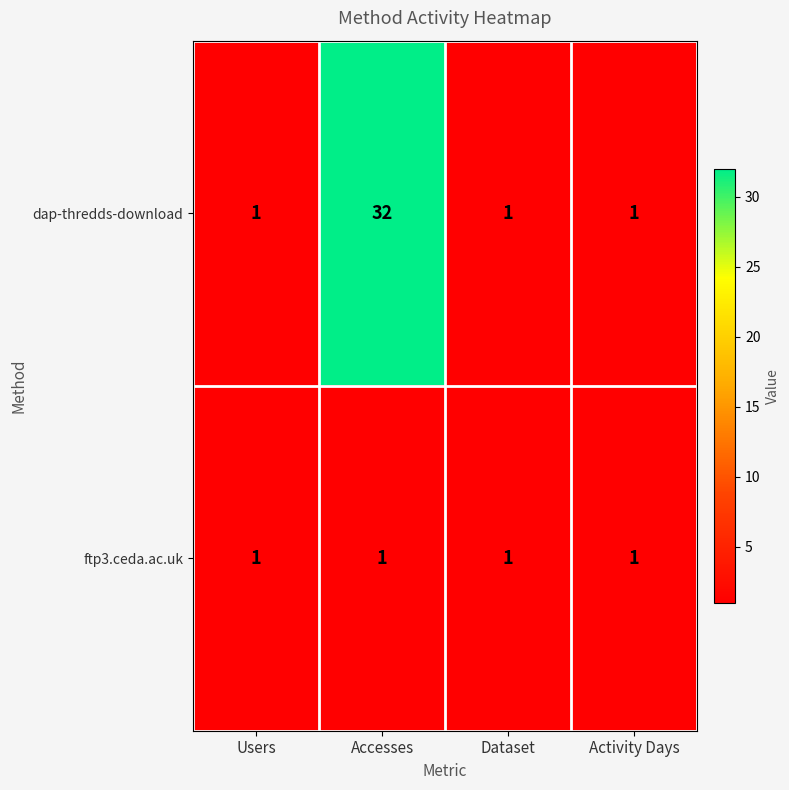

List the series in order of their peak value, highest first.

dap-thredds-download, ftp3.ceda.ac.uk